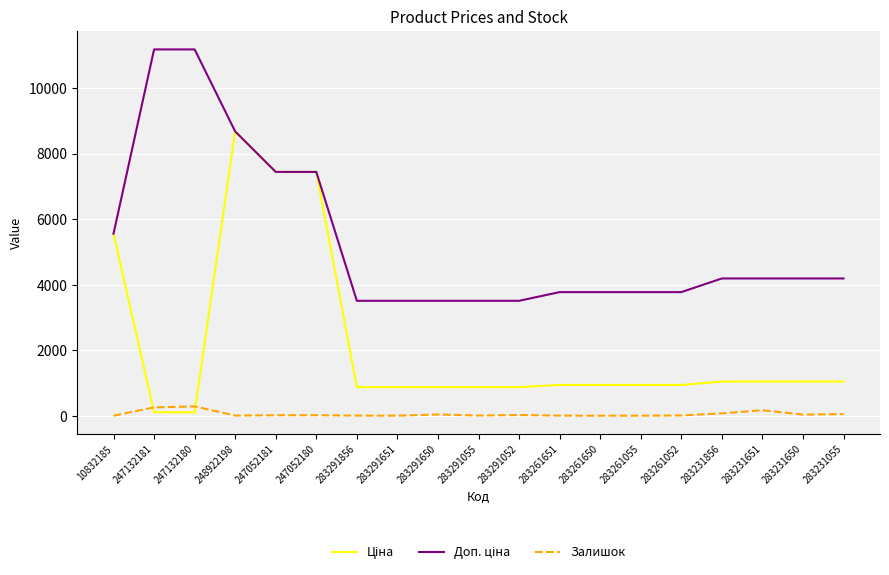

What is the maximum value shown in the chart?

11182.0